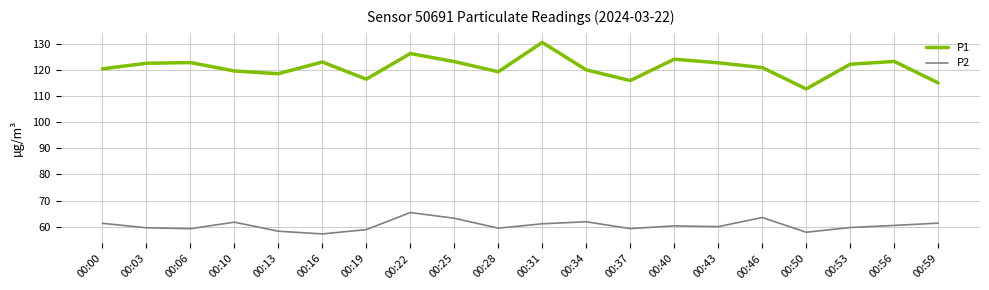

Rank the series at 00:00 from lowest to highest value.

P2, P1